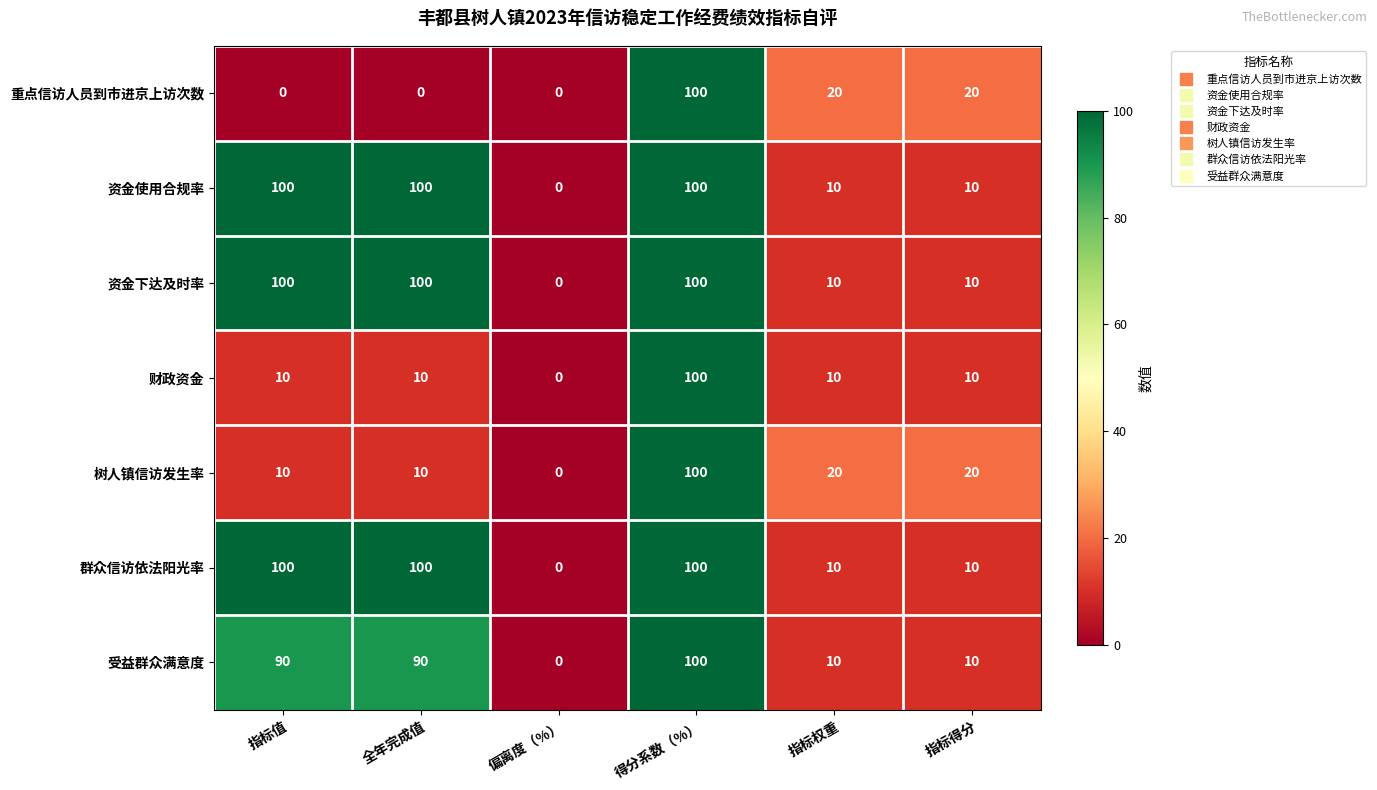

What value does the 资金下达及时率 series have at 全年完成值, to the nearest 5?

100